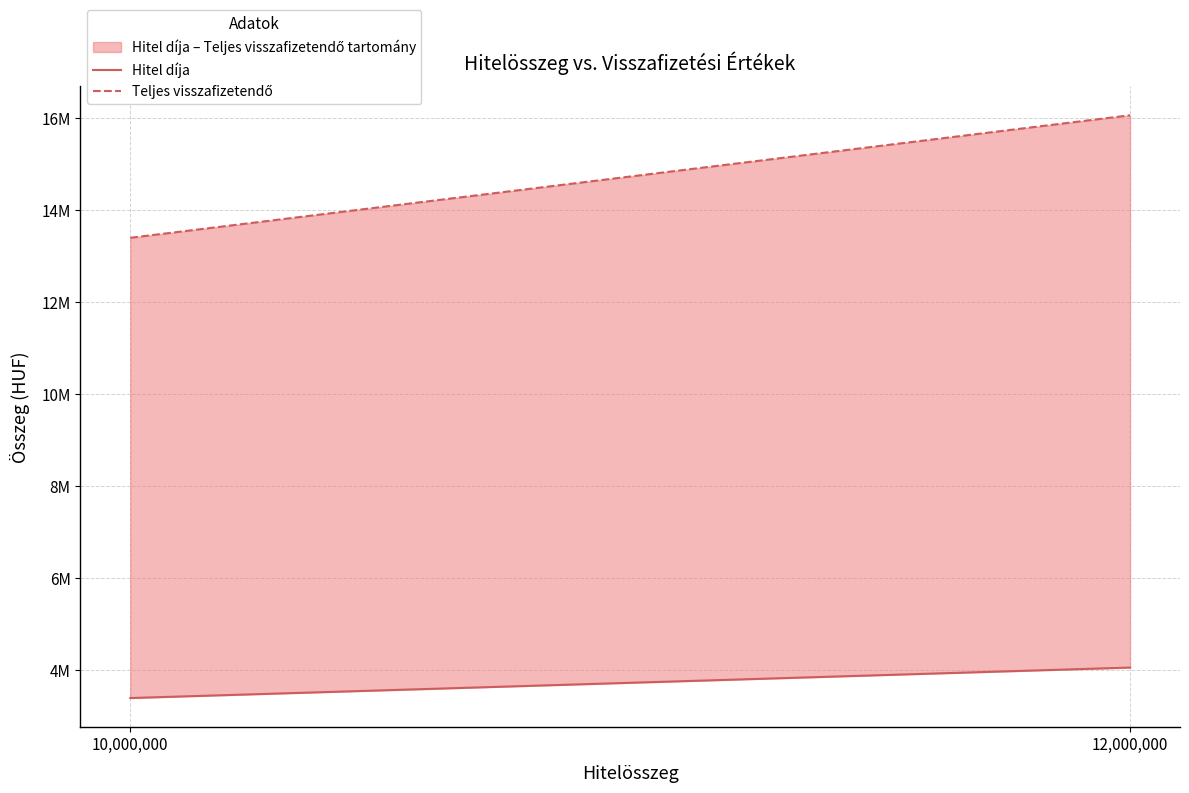

How many lines are shown in the chart?

2